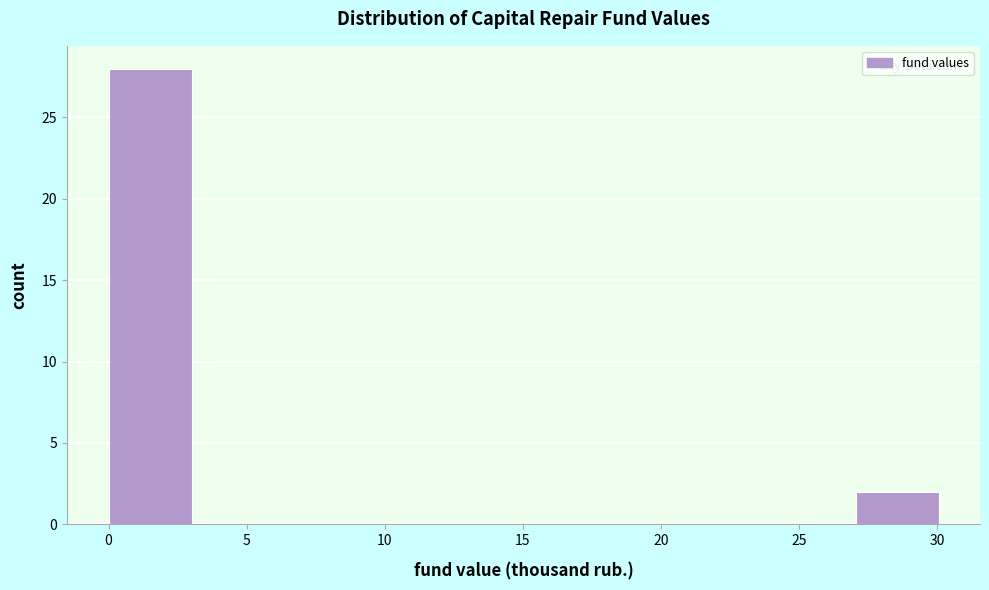

Reading left to right, transcribe this chart: for each bar, give the range it covers on the x-axis and its height. Neither the bar edges nor the heights are printed on the chart, so give them approximately, as read against the axes.

0 to 3: 28
3 to 6: 0
6 to 9: 0
9 to 12: 0
12 to 15: 0
15 to 18: 0
18 to 21: 0
21 to 24: 0
24 to 27: 0
27 to 30: 2